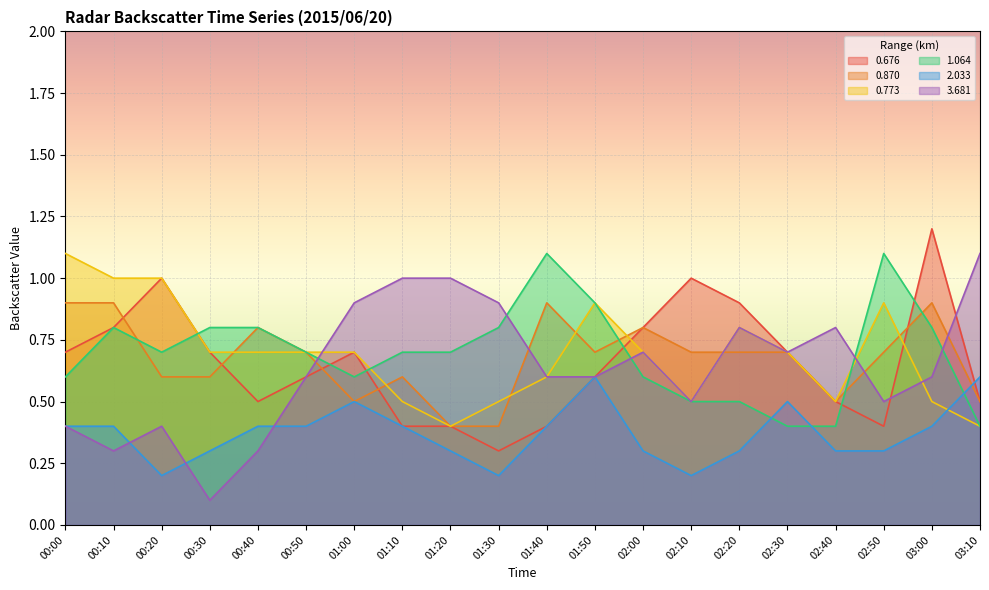

At which label does 1.064 reach its peak?

01:40